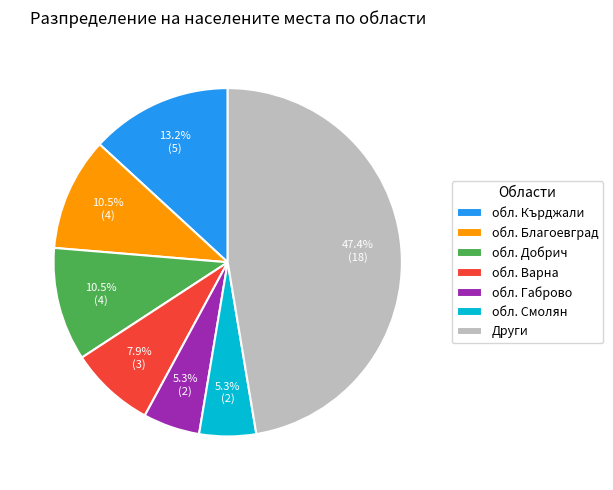

Which slice is the largest?

Други